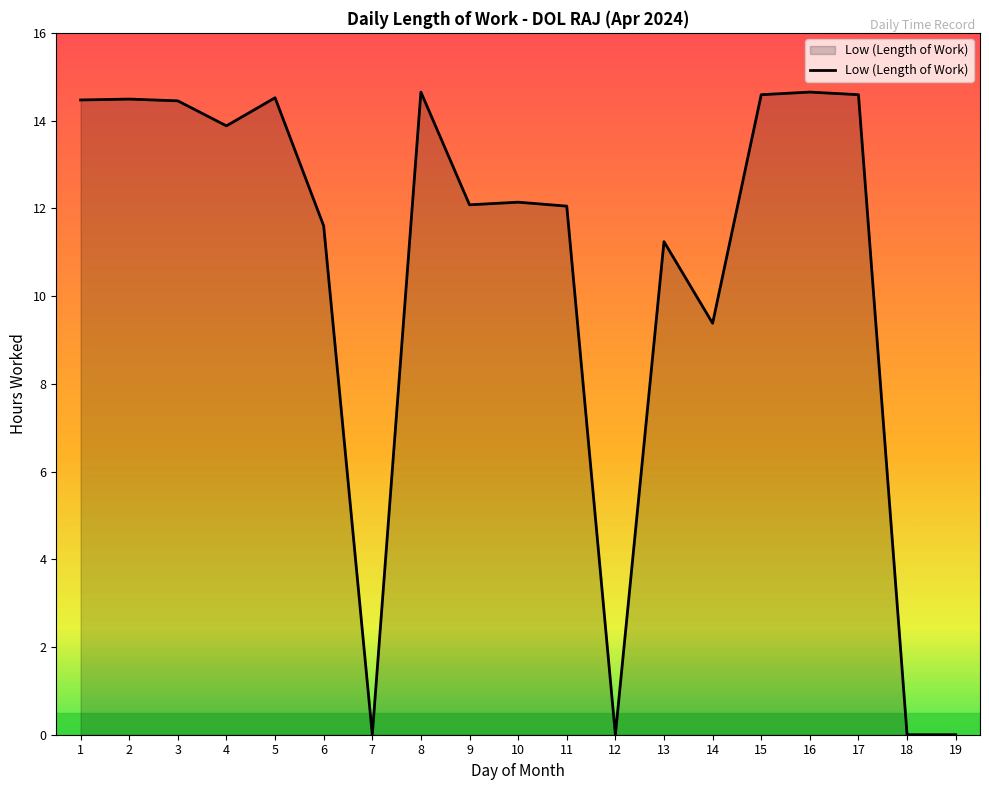

What is the greatest value displayed?

14.7